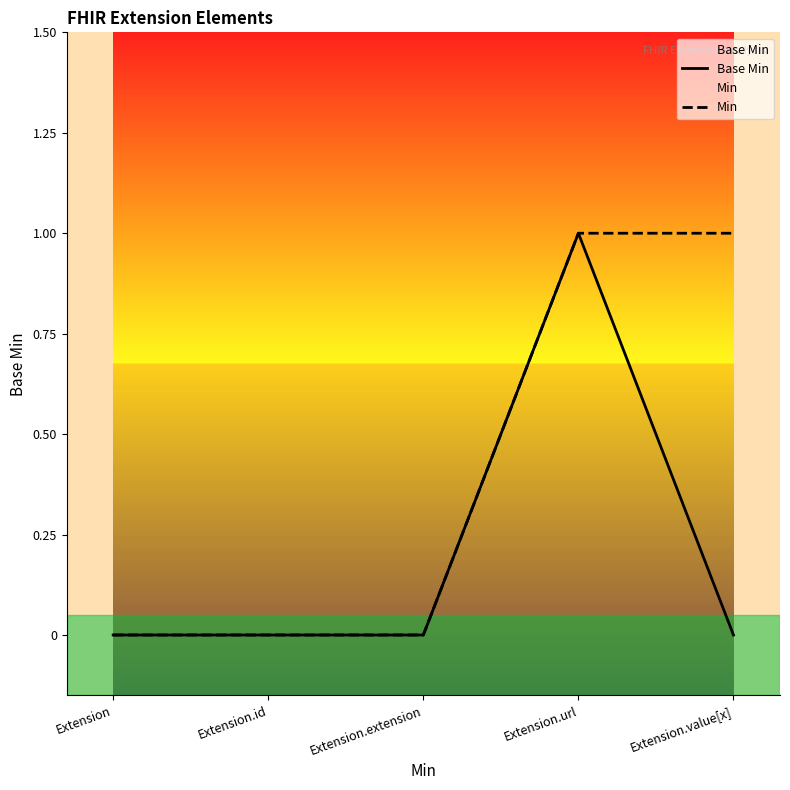

Which category has the lowest value in the Base Min series?

Extension